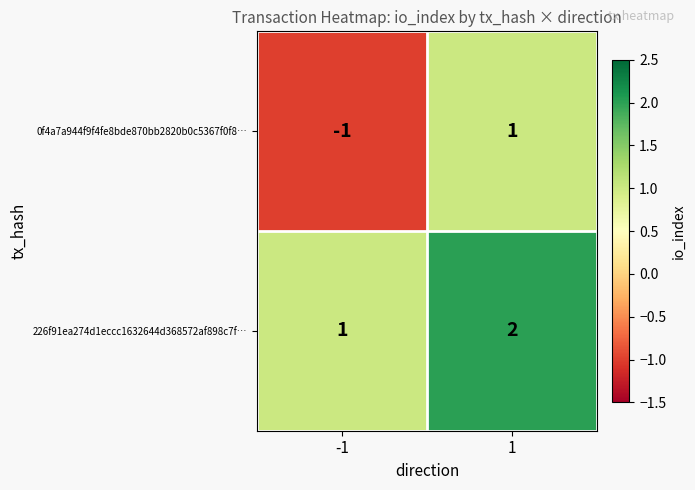

Which series has the widest spread of values?

0f4a7a944f9f4fe8bde870bb2820b0c5367f0f8…